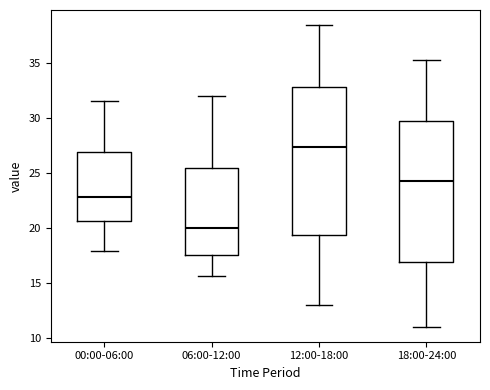

Which box has the highest median line?

12:00-18:00